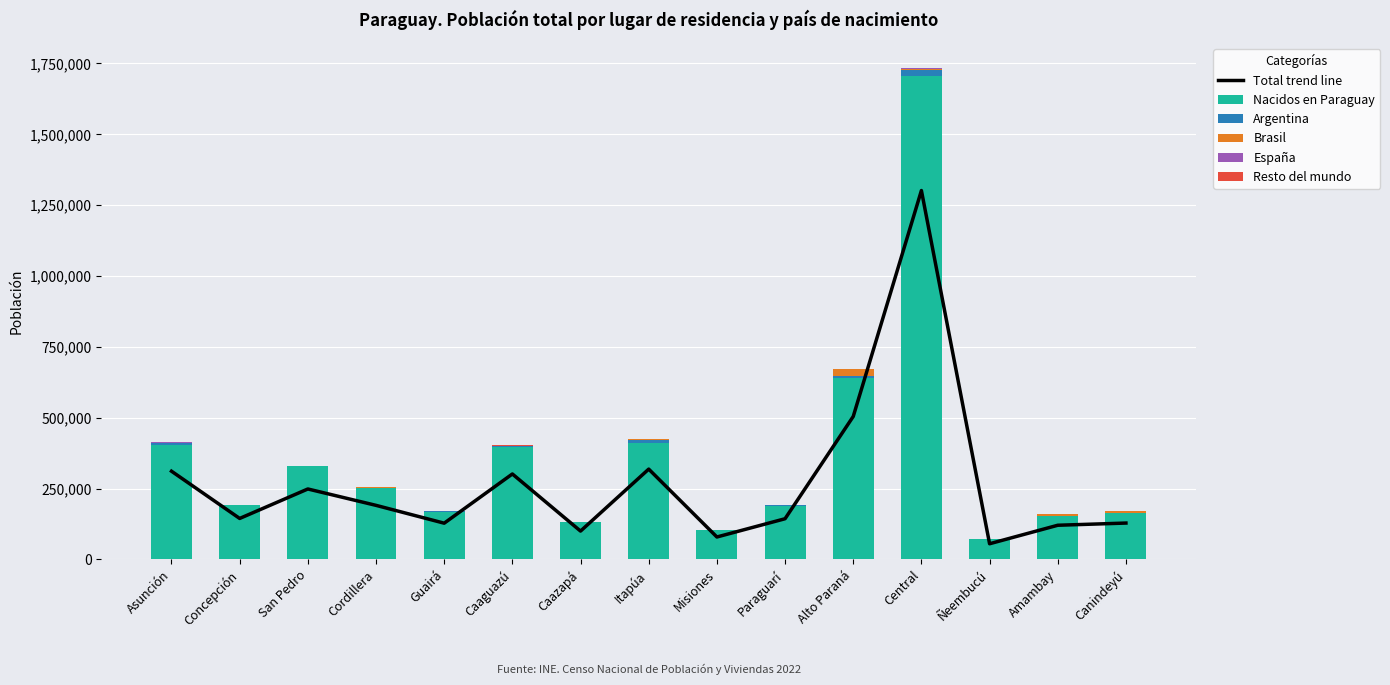

At Ñeembucú, list the series in order from smallest to largest.

España, Resto del mundo, Brasil, Argentina, Total trend line, Nacidos en Paraguay